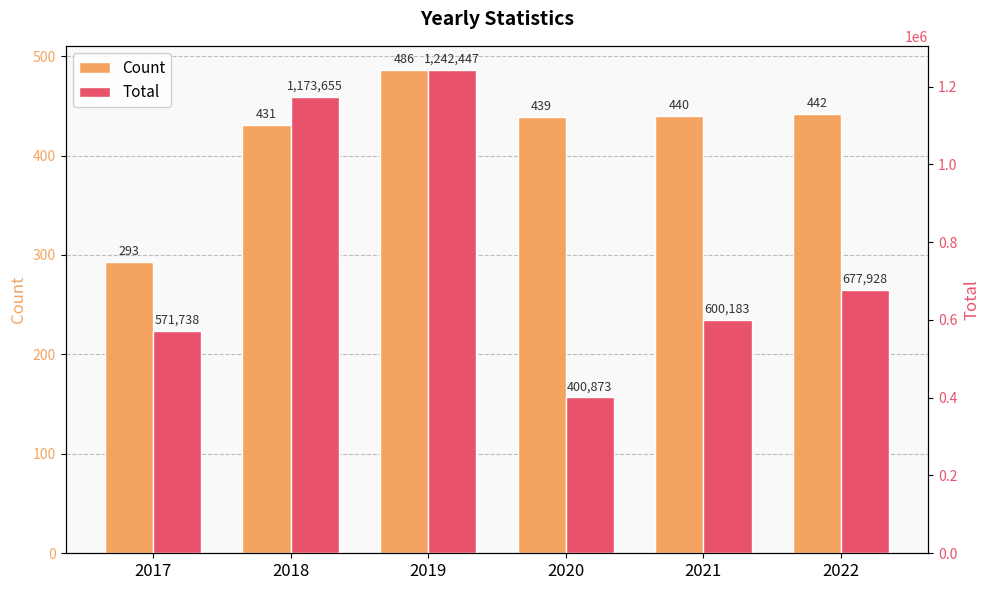

What is the smallest value displayed?

293